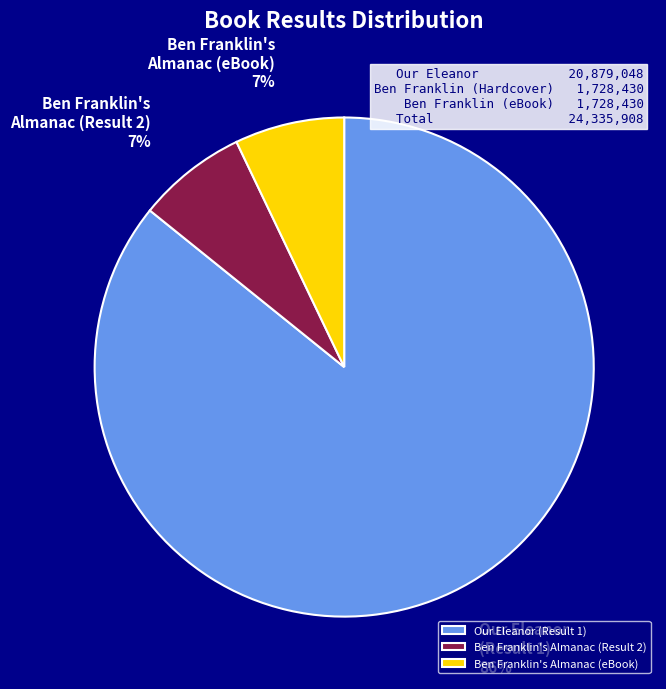

Between Ben Franklin's Almanac (Result 2) and Our Eleanor (Result 1), which is larger?

Our Eleanor (Result 1)